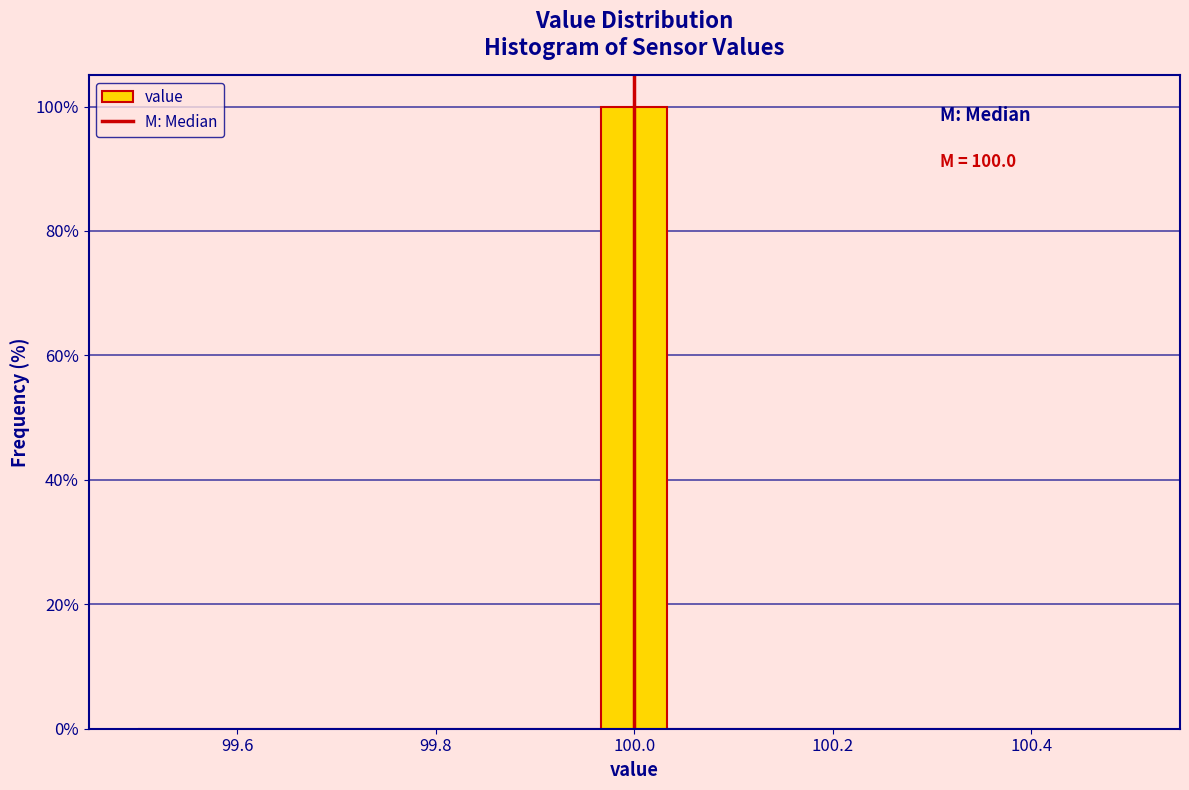

Read against the x-axis, roughly where is the centre of the tallest bar?

100.00